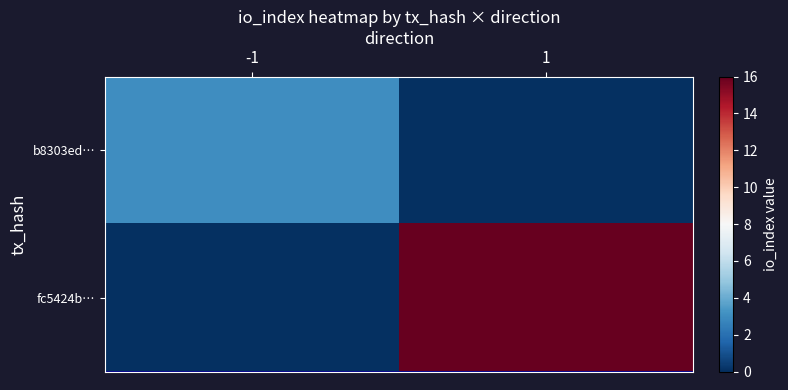

At how many categories does at least one series exceed 0?

2